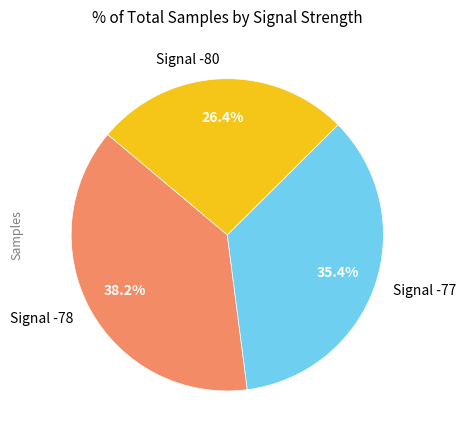

What percentage do Signal -78 and Signal -80 together represent?

64.6%